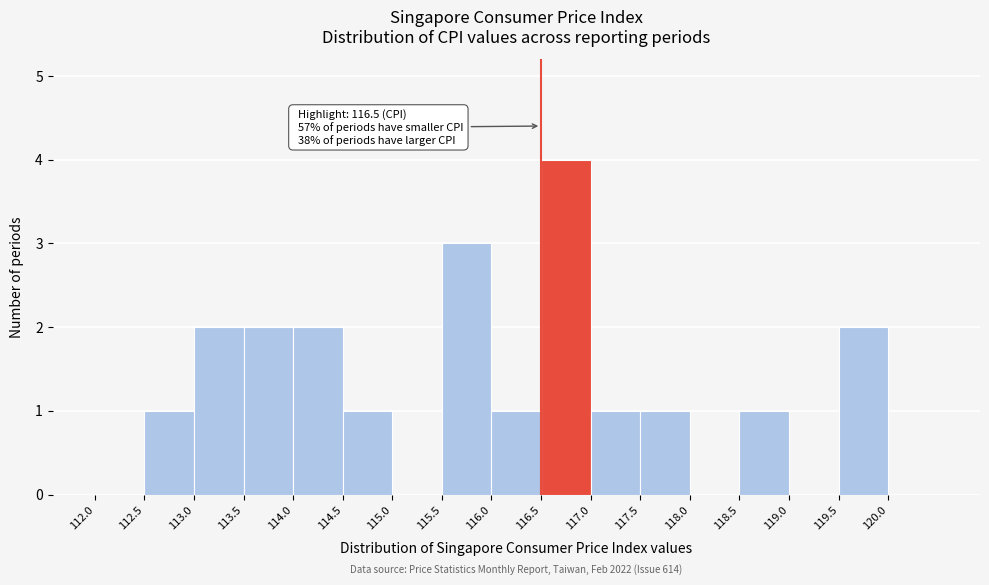

Which range on the x-axis has the tallest bar?

116.5 to 117.0